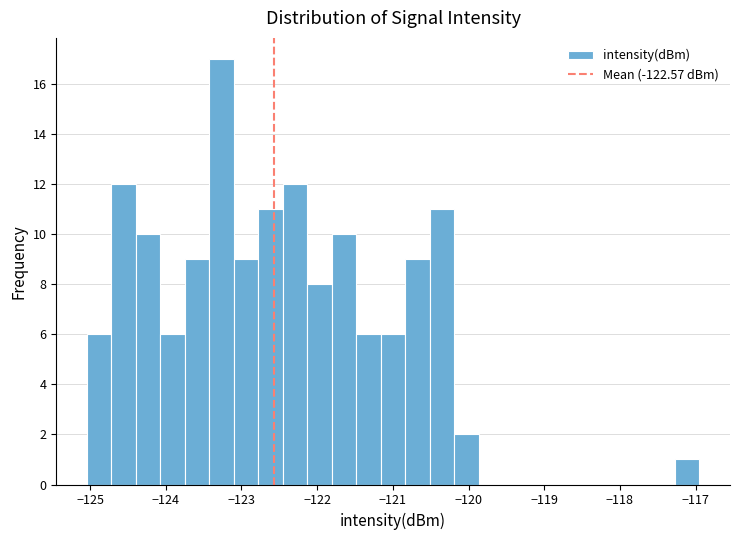

Around what value on the x-axis is the tallest bar? Give the approximate position of its centre, as read against the axis.

-123.3